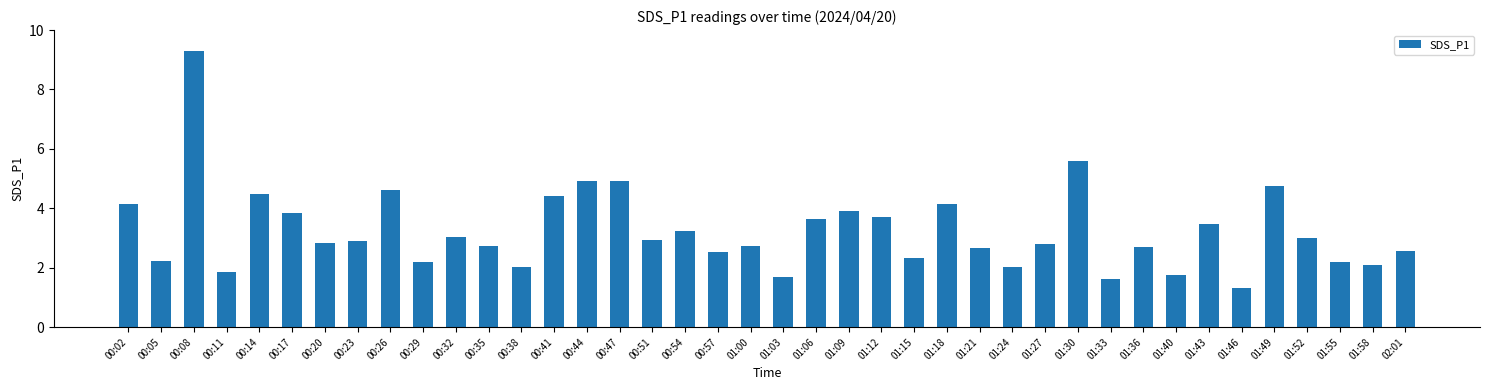

What is the maximum value shown in the chart?

9.3